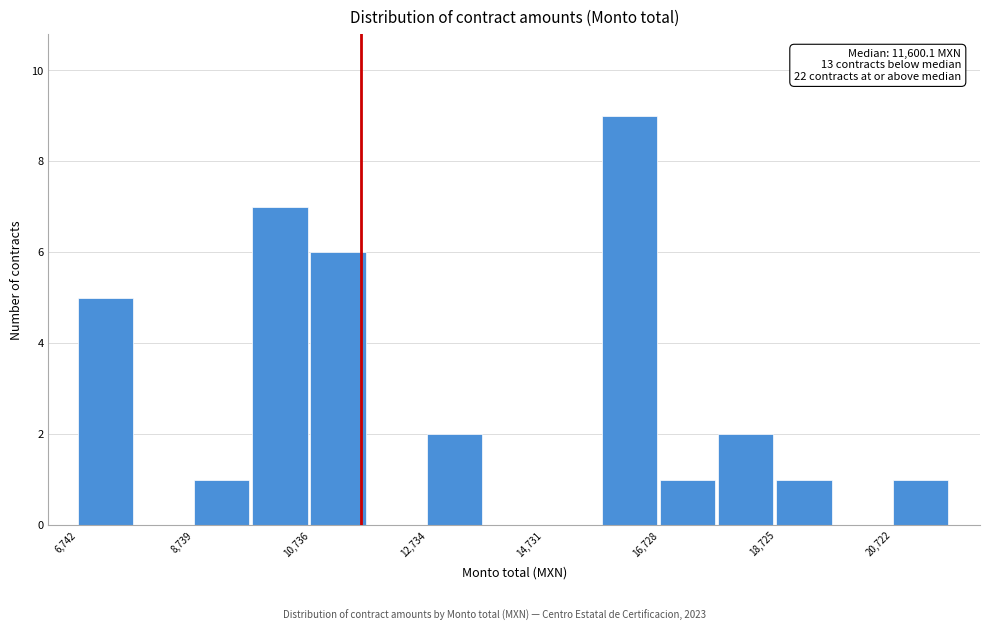

Which range on the x-axis has the tallest bar?

15800 to 16800